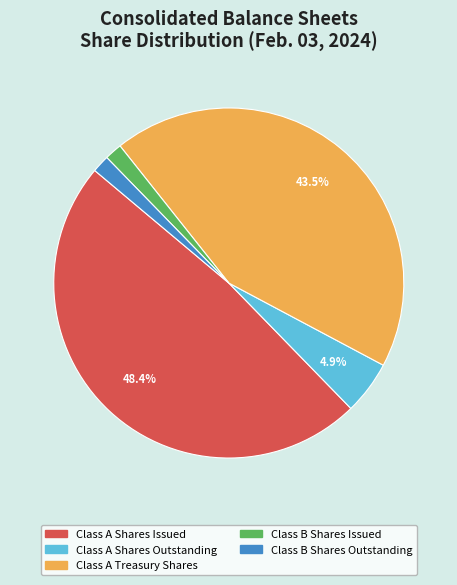

Which has a higher value, Class B Shares Outstanding or Class A Shares Outstanding?

Class A Shares Outstanding